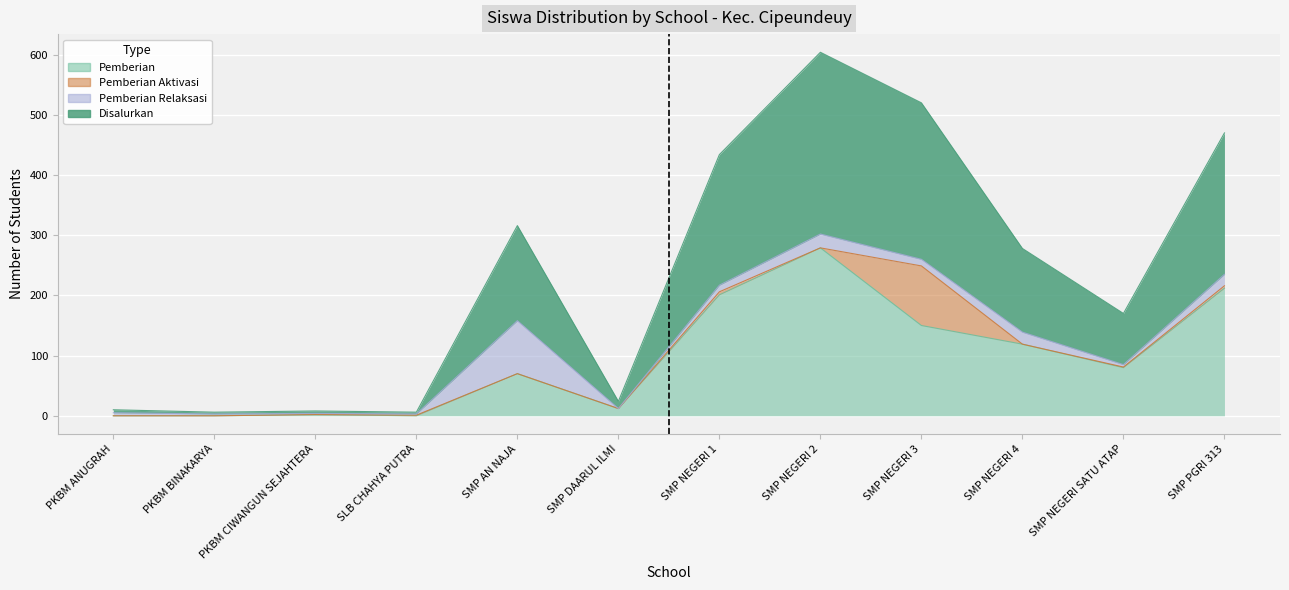

What is the difference between the Pemberian values at PKBM CIWANGUN SEJAHTERA and PKBM ANUGRAH?

2